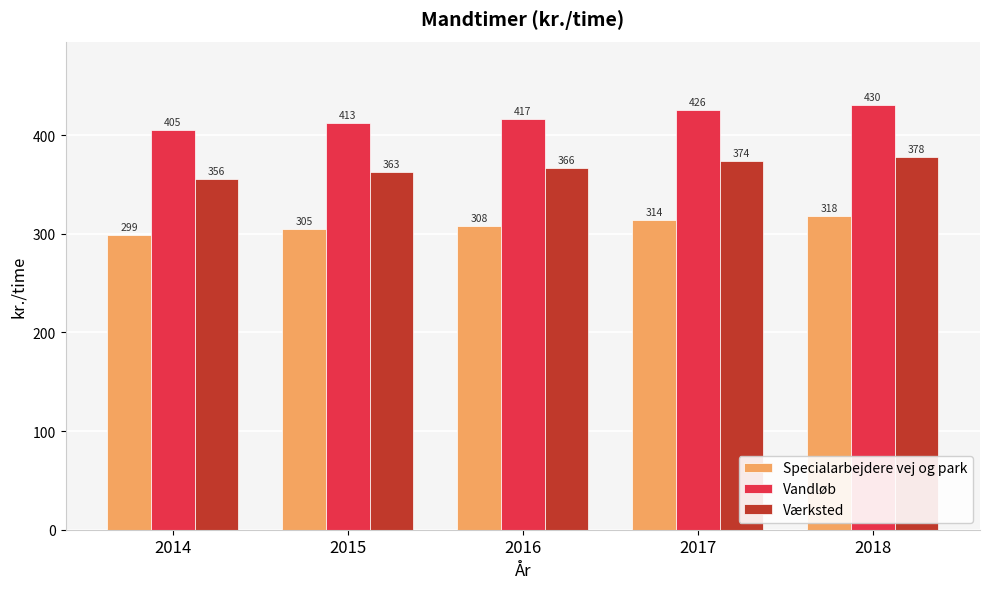

Is the value of Specialarbejdere vej og park at 2017 greater than the value of Værksted at 2018?

No